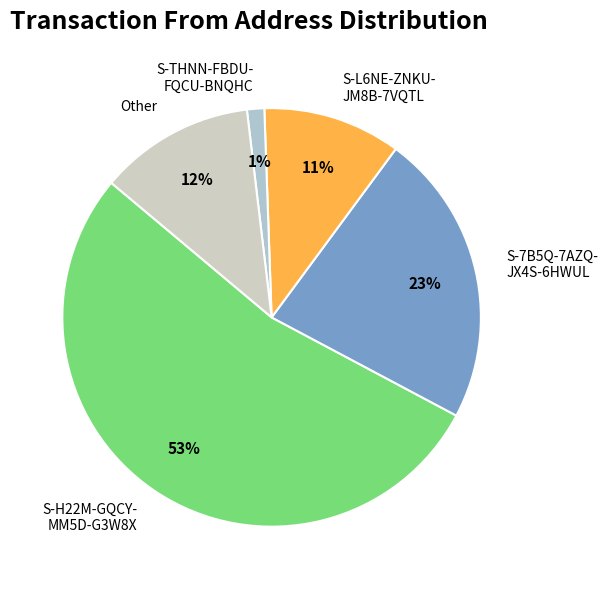

Between S-THNN-FBDU- FQCU-BNQHC and S-L6NE-ZNKU- JM8B-7VQTL, which is larger?

S-L6NE-ZNKU- JM8B-7VQTL